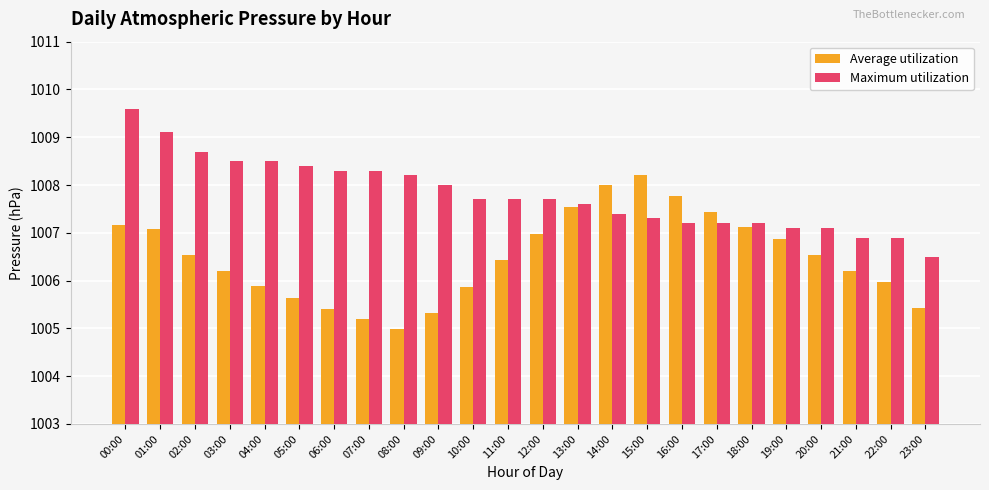

Rank the series by their maximum value, from lowest to highest.

Average utilization, Maximum utilization